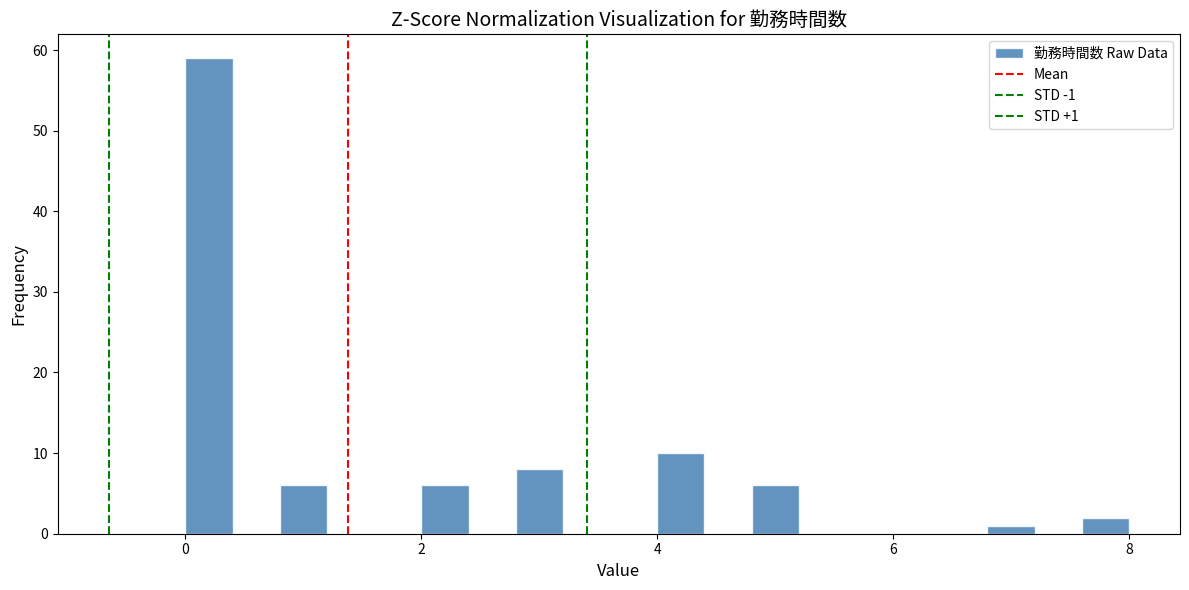

Around what value on the x-axis is the tallest bar? Give the approximate position of its centre, as read against the axis.

0.2